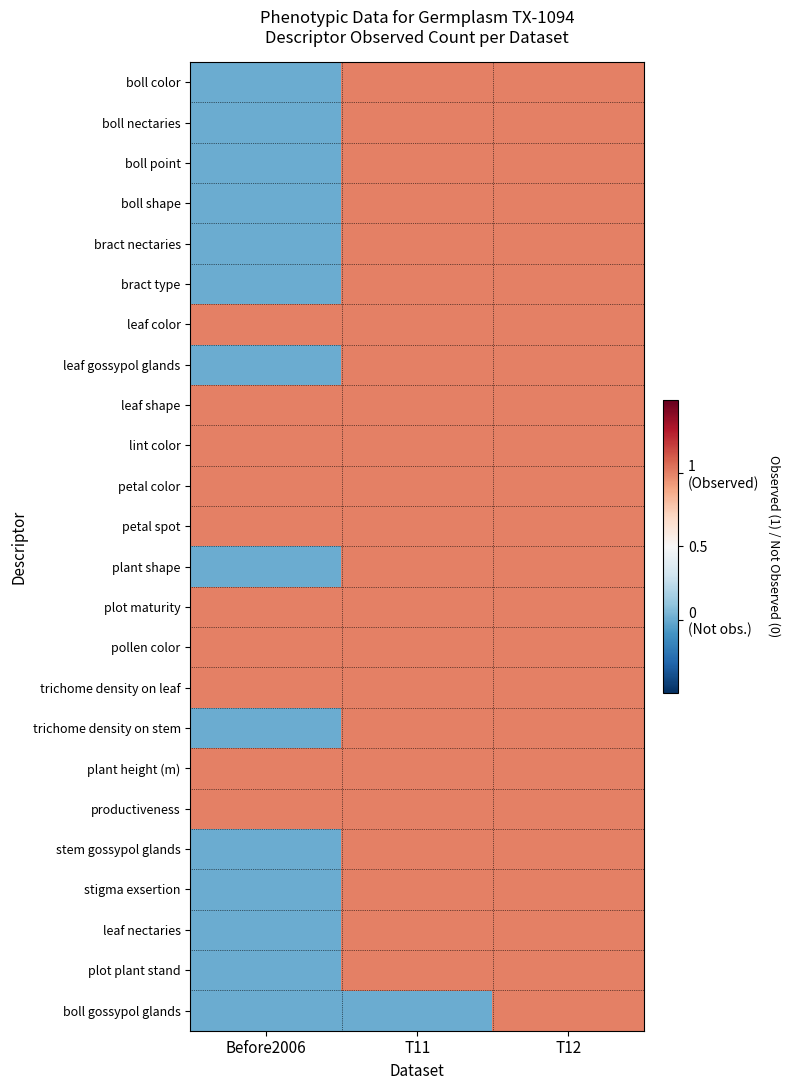

What is the total value across all series at T12?

24